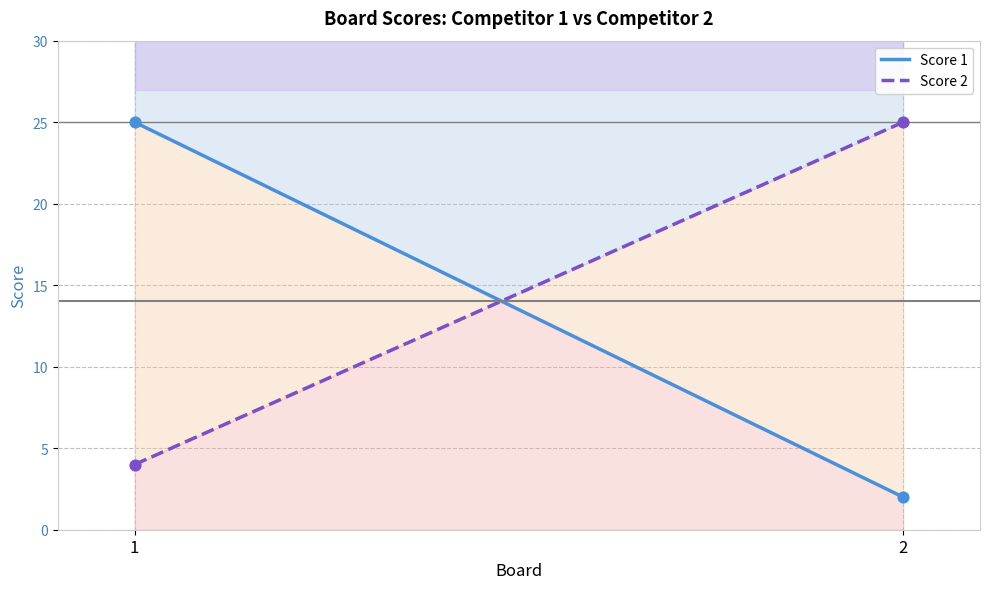

Which series reaches the maximum Y coordinate?

Score 1